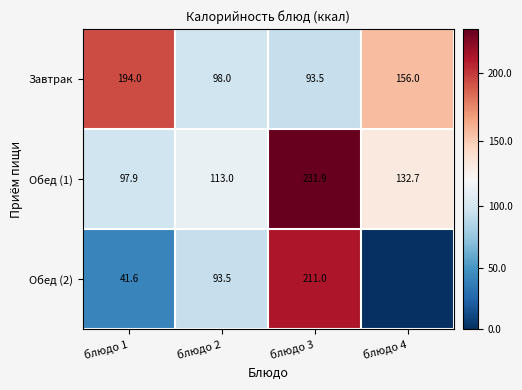

Which category has the highest value in the Обед (1) series?

блюдо 3